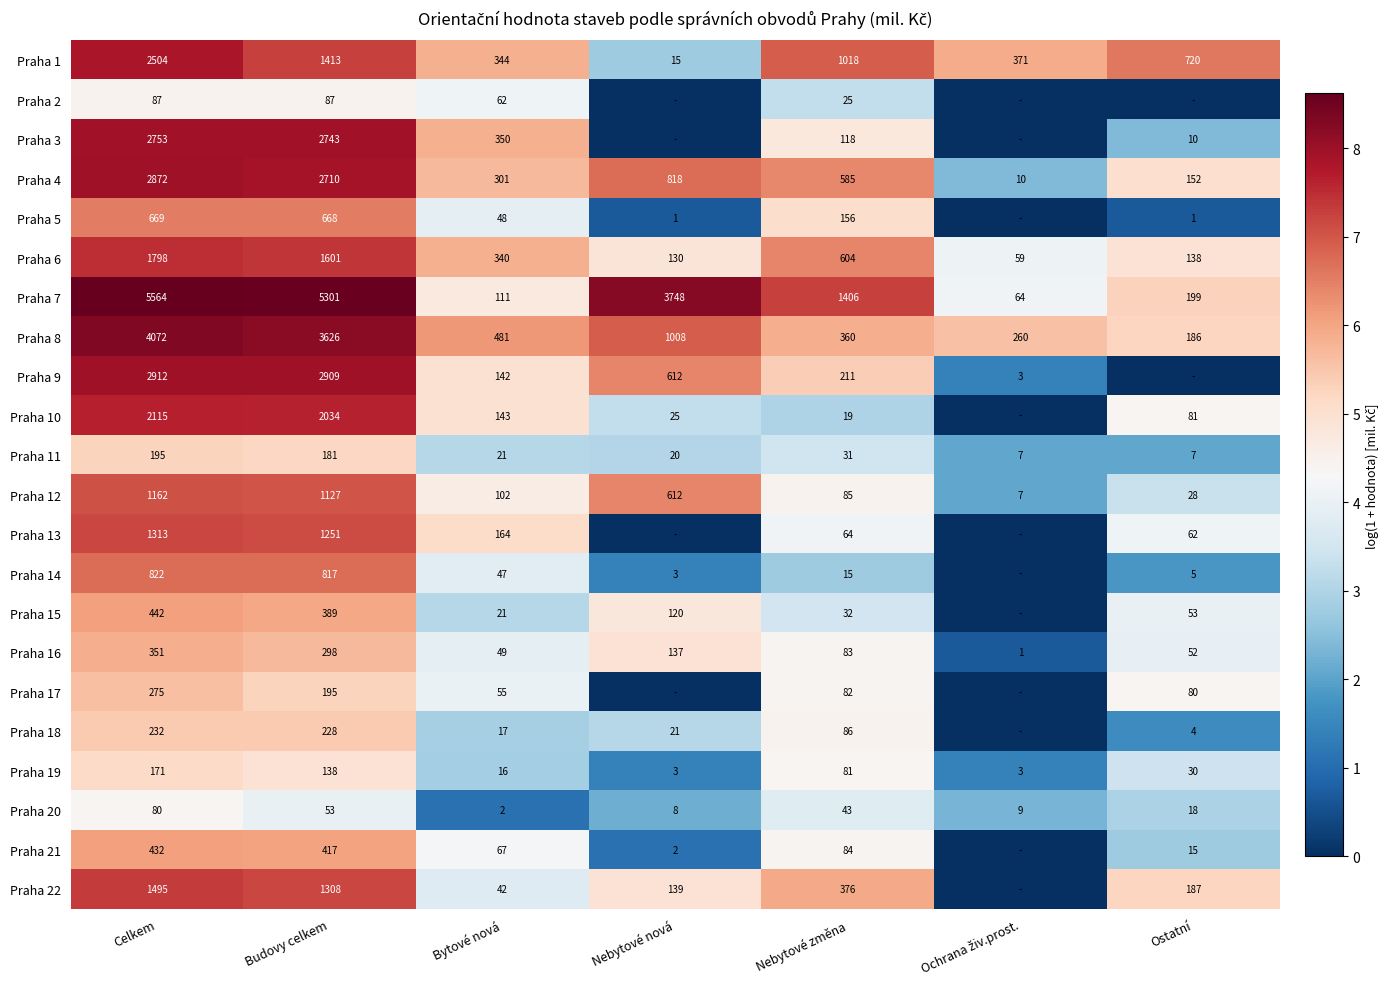

What is the difference between the maximum and second lowest values in the Praha 20 series?

72